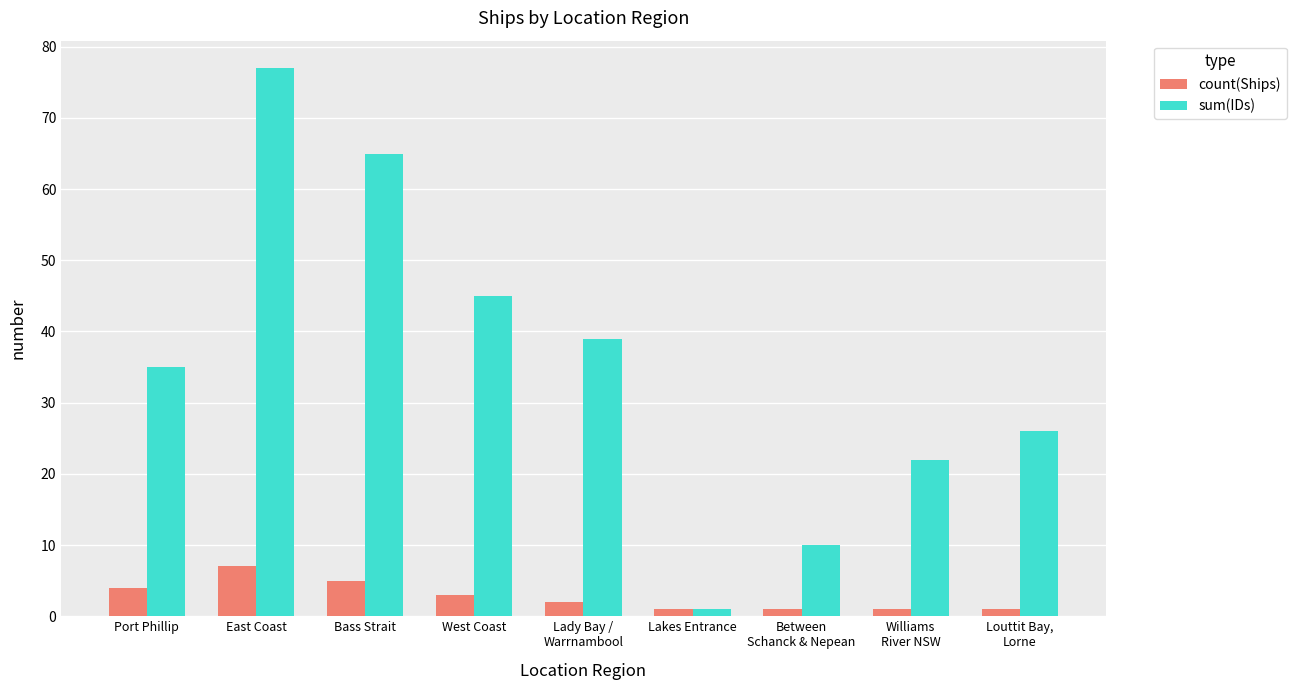

At which category is the sum across all series the highest?

East Coast